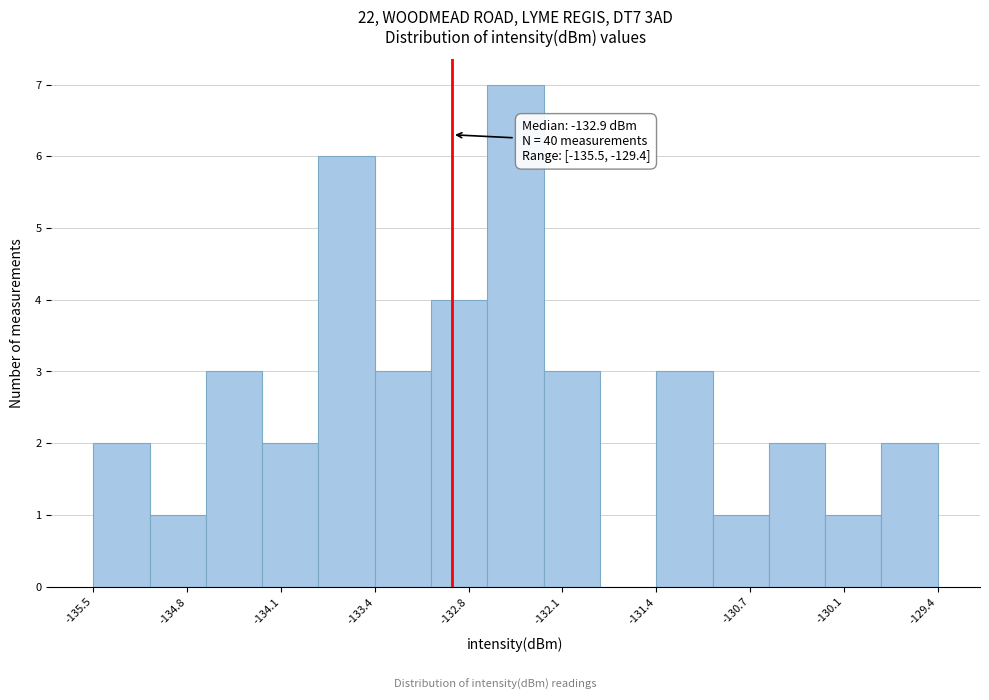

Over which range of the x-axis is the bar tallest?

-132.6 to -132.2